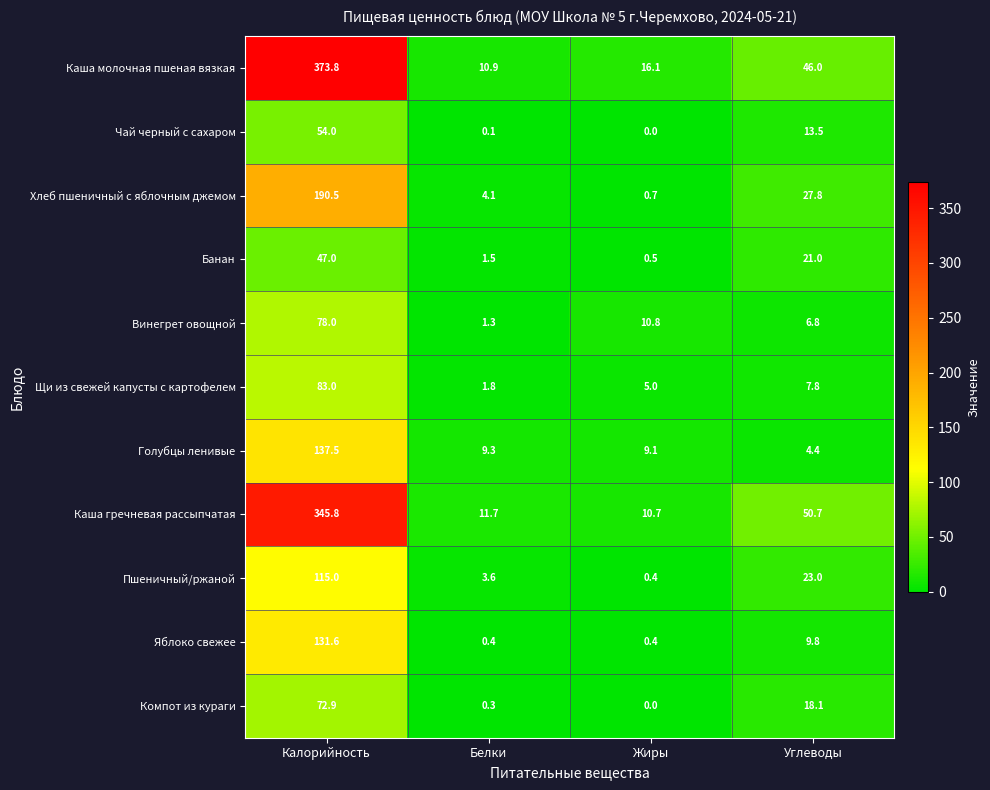

Where does the Чай черный с сахаром series first go above 13?

Калорийность